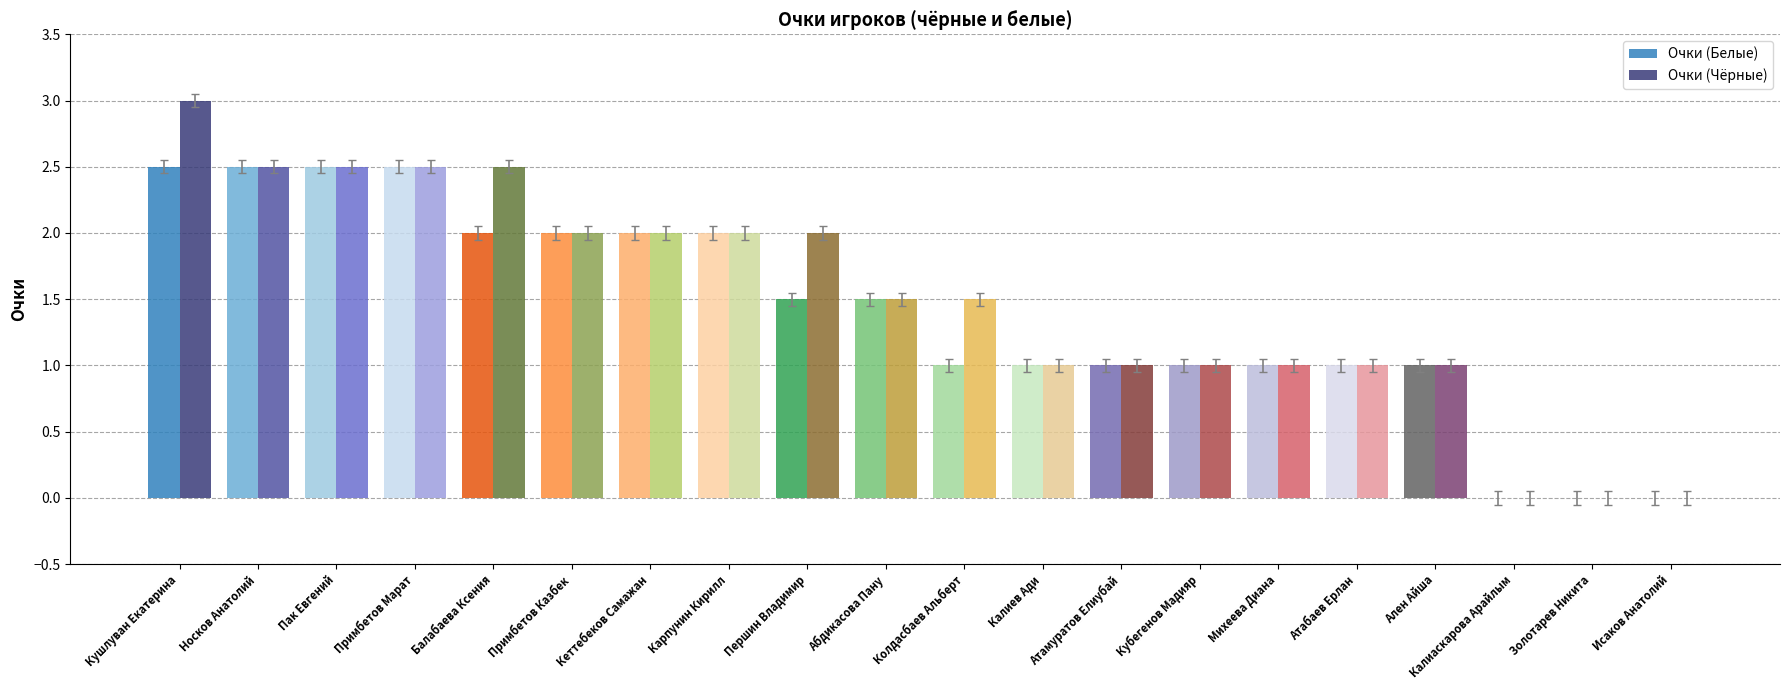

The Очки (Чёрные) series shows 2.1 at Абдикасова Пану. True or false?

False